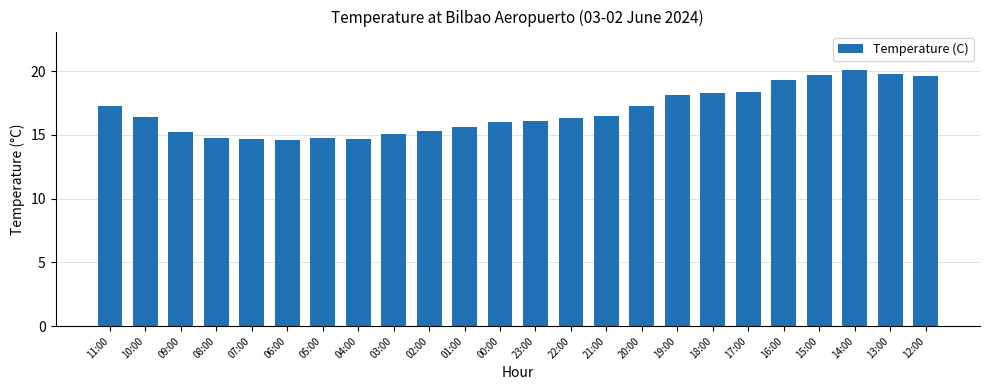

What is the smallest value displayed?

14.6